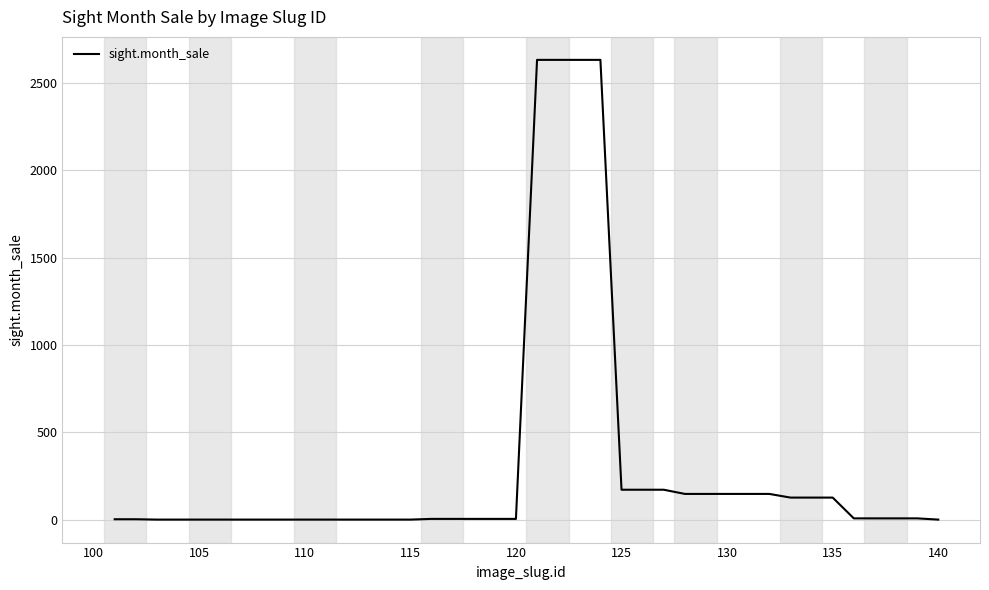

What is the greatest value displayed?

2632